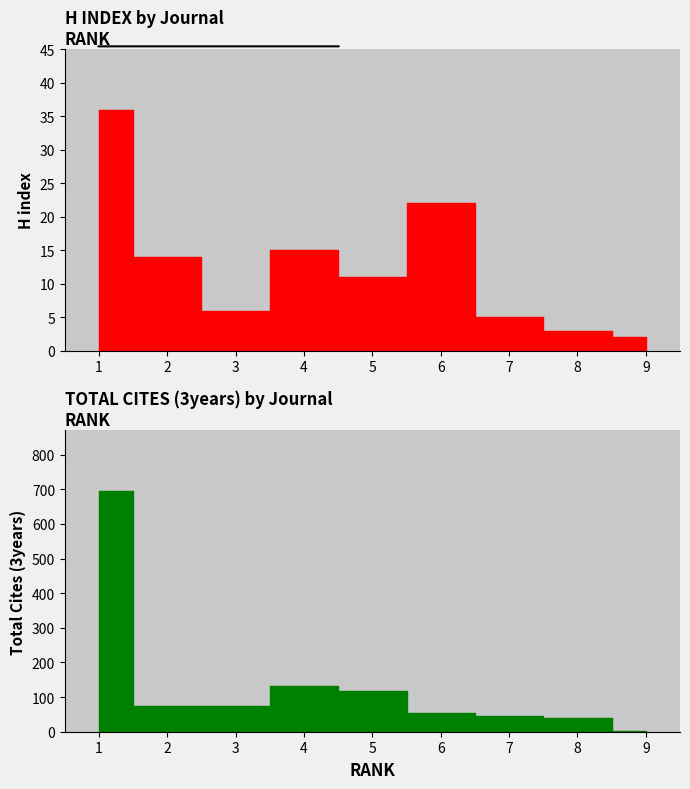

List the series in order of their overall mean, lowest first.

H index, Total Cites (3years)